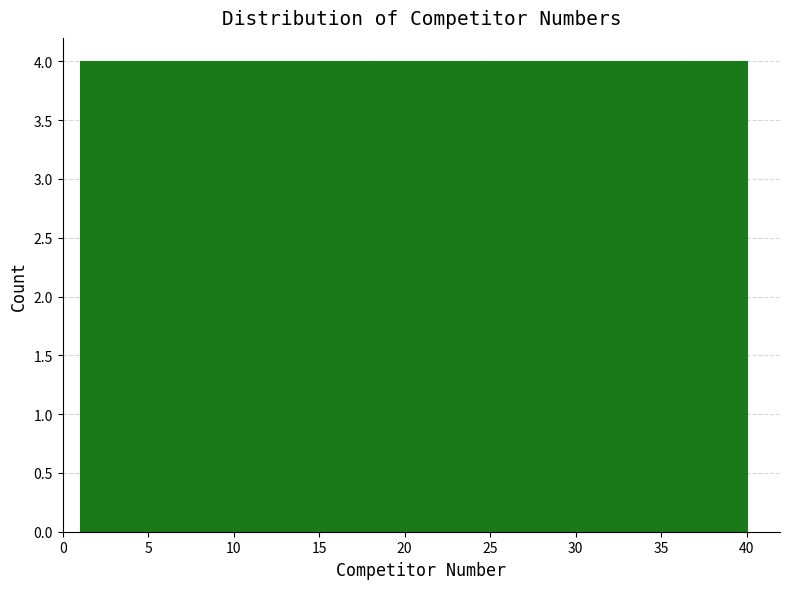

What is the height of the bar covering 8.8 to 12.7 on the x-axis? Neither the bar edges nor the heights are printed on the chart, so give them approximately, as read against the axes.

4